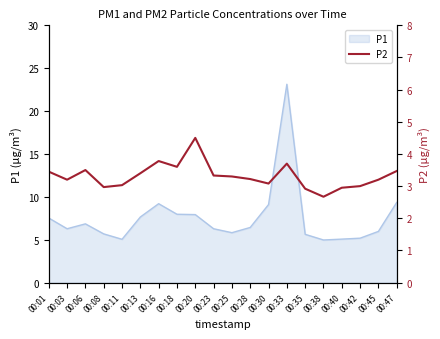

How many data points are less than 3?

4